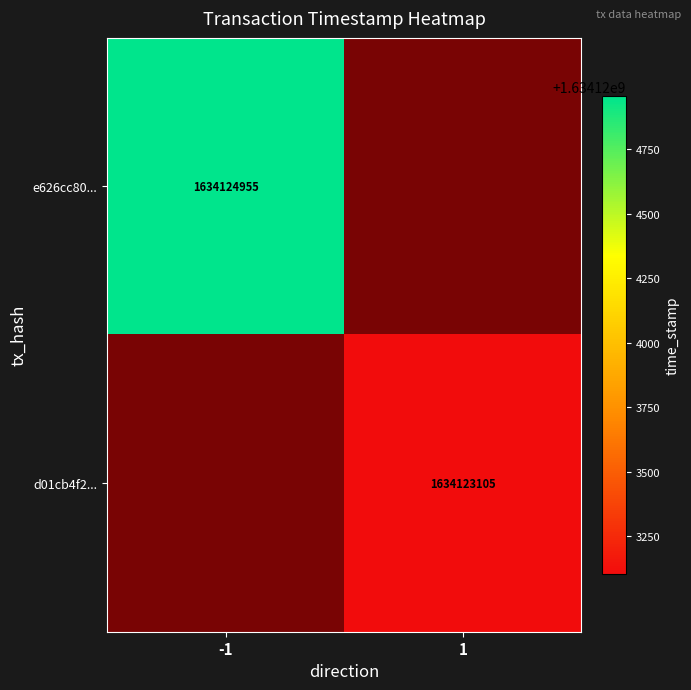

How many positive values does the d01cb4f2... series have?

1